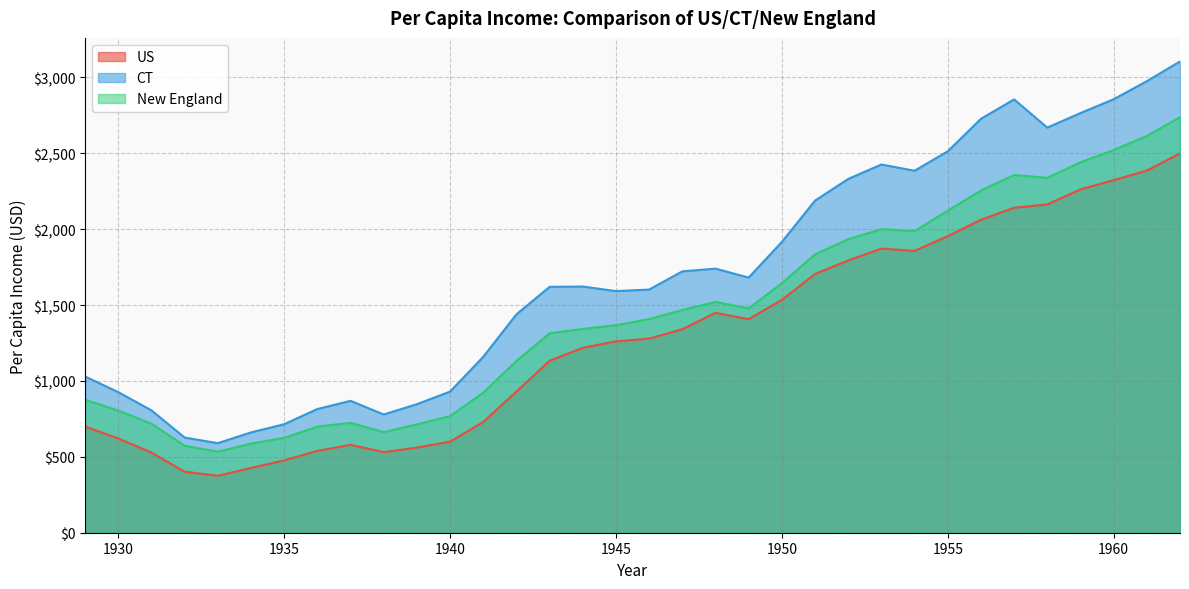

Reading right to left, transcribe all the data shown in this chart.

US: 2499	2386	2323	2262	2163	2141	2062	1954	1857	1872	1794	1705	1534	1407	1449	1341	1279	1261	1218	1133	930	730	600	561	531	579	539	477	427	375	402	528	621	699
CT: 3105	2975	2856	2765	2669	2855	2727	2513	2385	2426	2331	2188	1916	1681	1740	1722	1602	1592	1622	1620	1439	1159	930	847	779	869	815	715	661	590	627	806	926	1029
New England: 2738	2614	2521	2441	2338	2357	2255	2122	1987	2000	1934	1834	1644	1478	1521	1467	1408	1367	1343	1314	1132	923	768	714	663	724	699	625	587	534	573	718	805	876